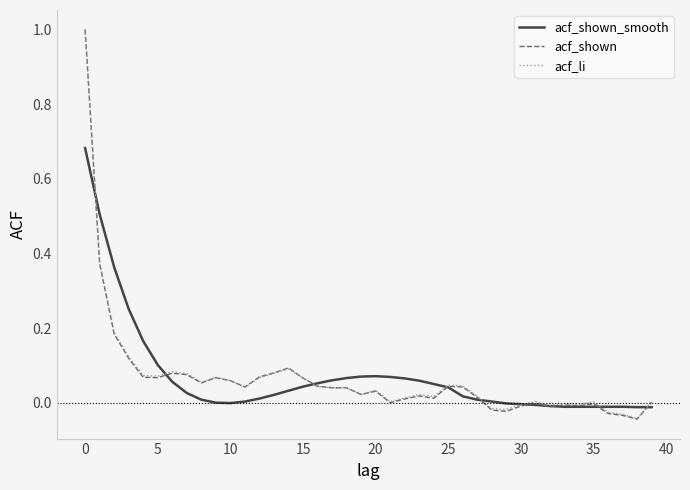

Does the chart have visible grid lines?

No